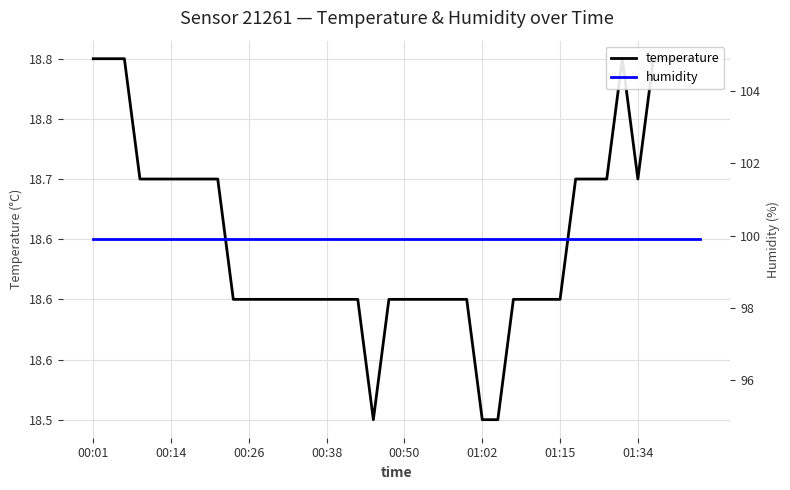

What is the difference between the highest and lowest values at 31?

81.2